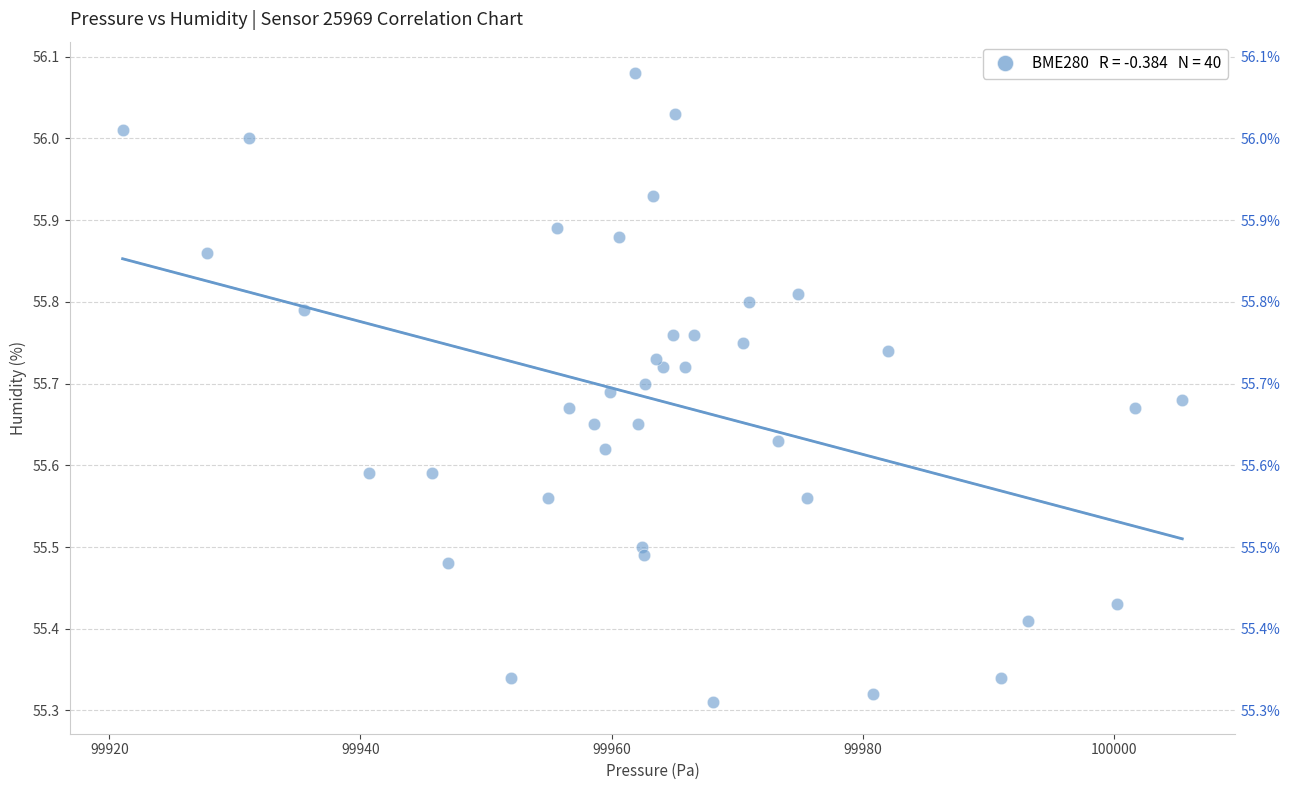

What is the range of X values (max minus min)?

84.4